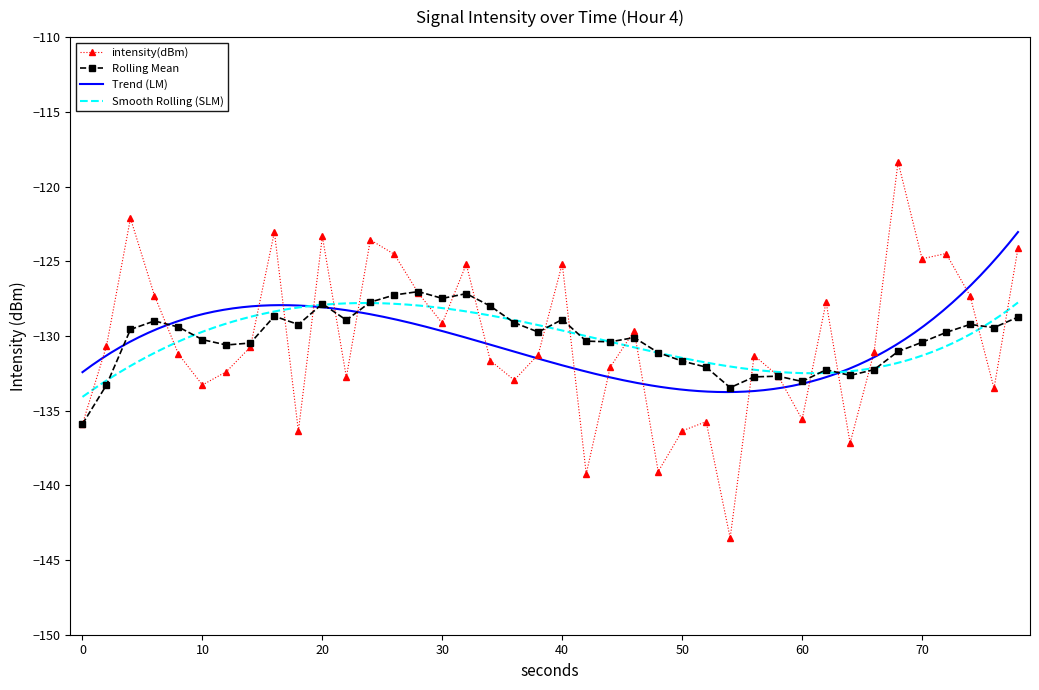

At which category does intensity(dBm) reach its first local valley?

10